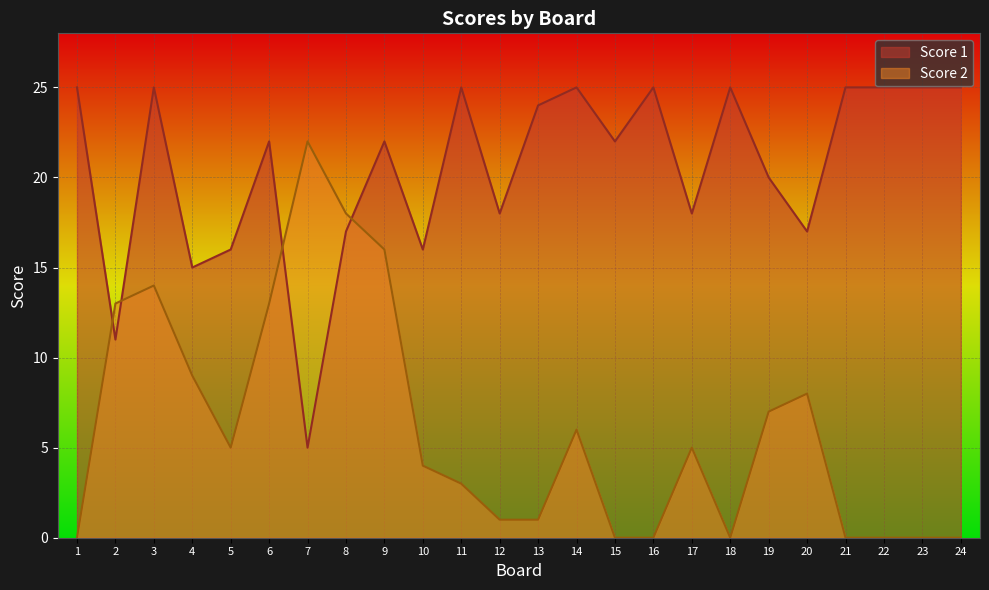

How many lines are shown in the chart?

2